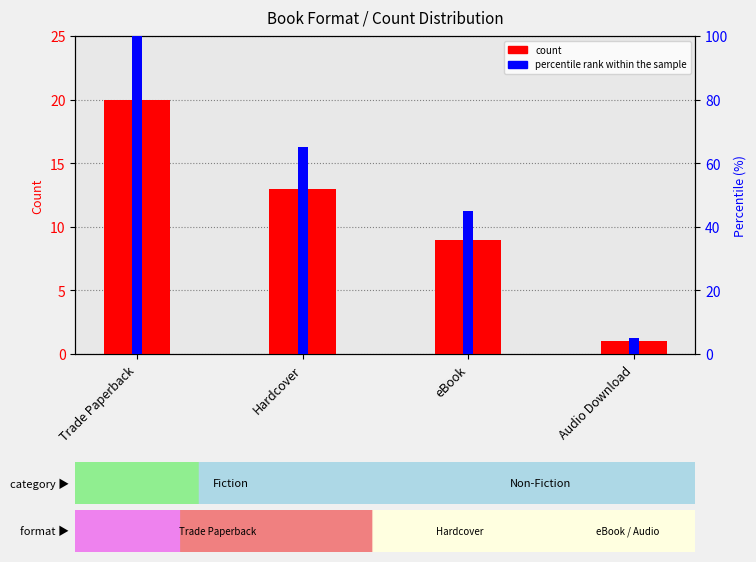

What position from the left is Audio Download?

4